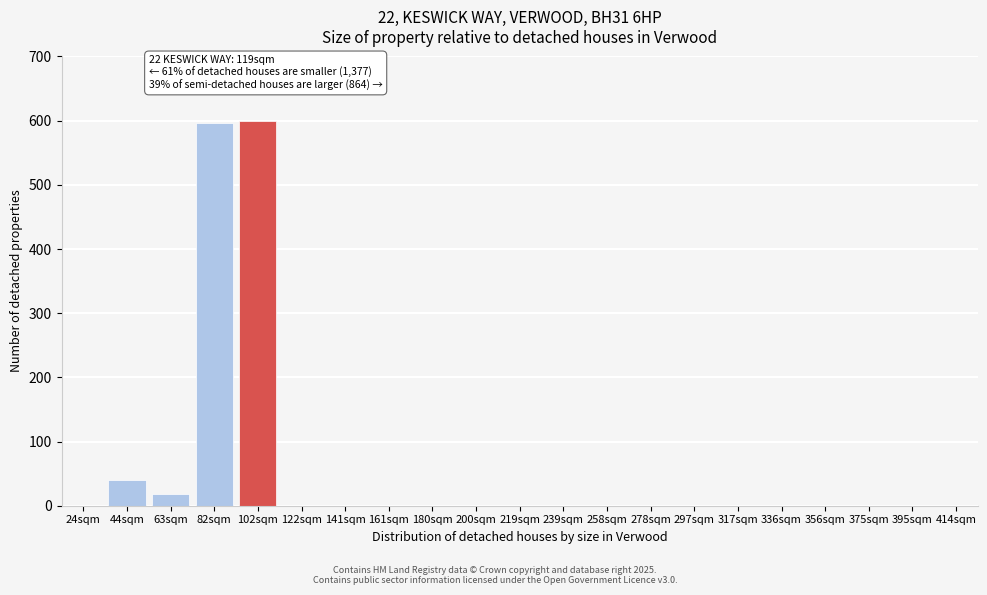

True or false: the data shows -285.2 at 24sqm.

False